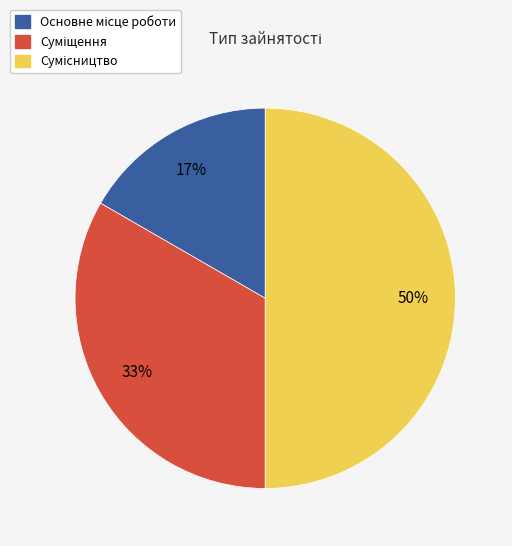

To the nearest percent, what is the average slice percentage?

33%